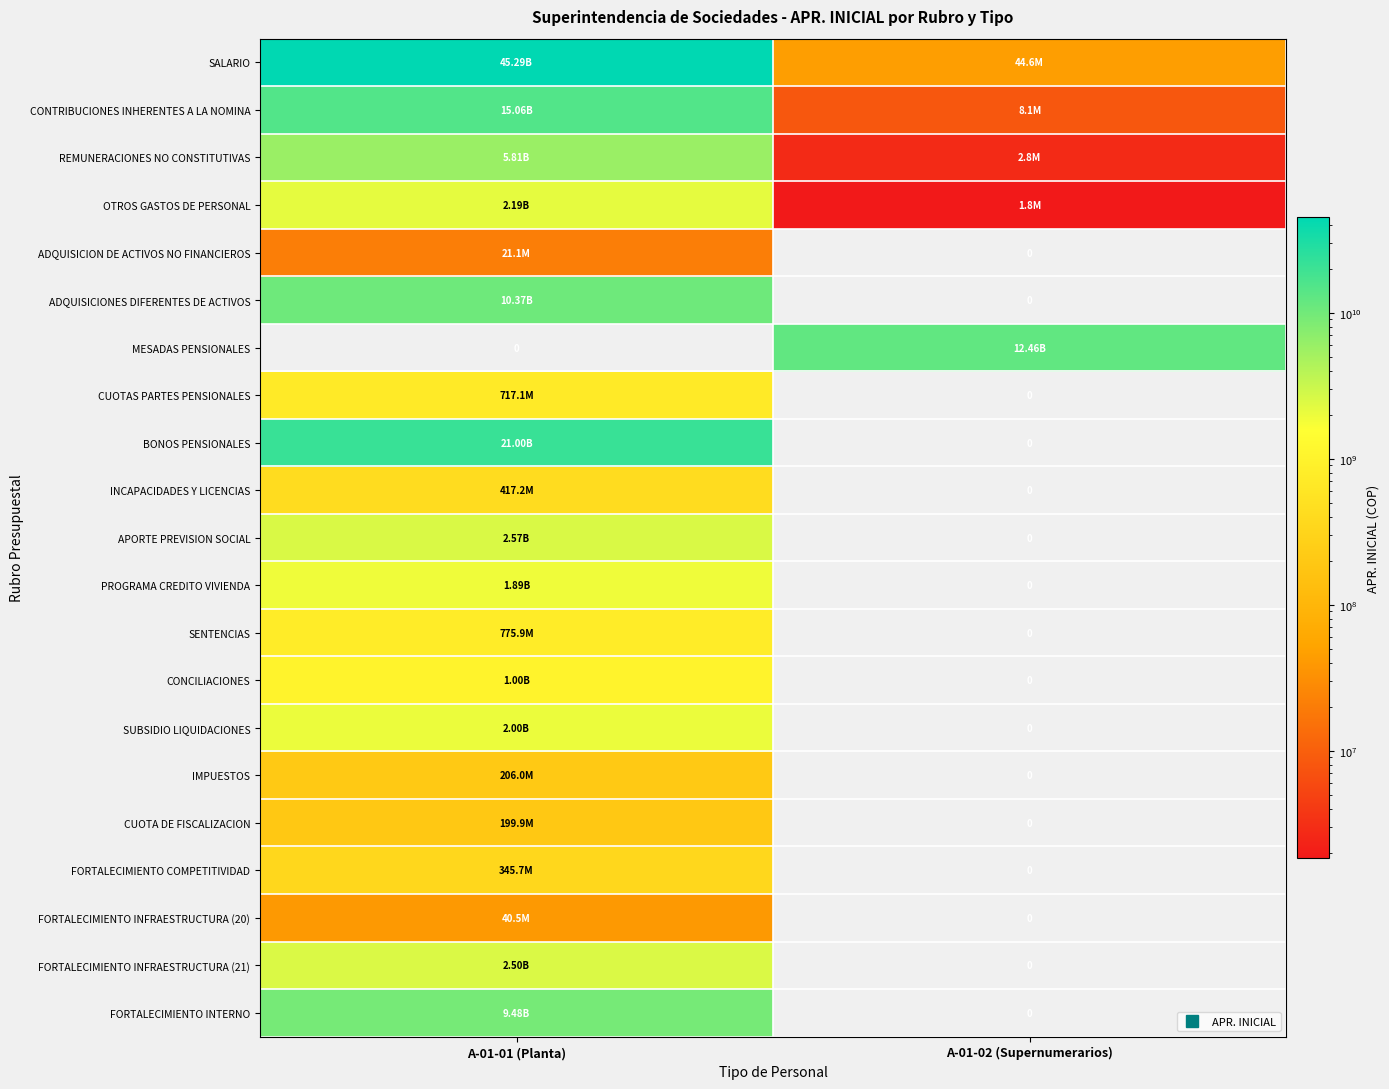

Is it true that SENTENCIAS equals 0 at A-01-02 (Supernumerarios)?

True